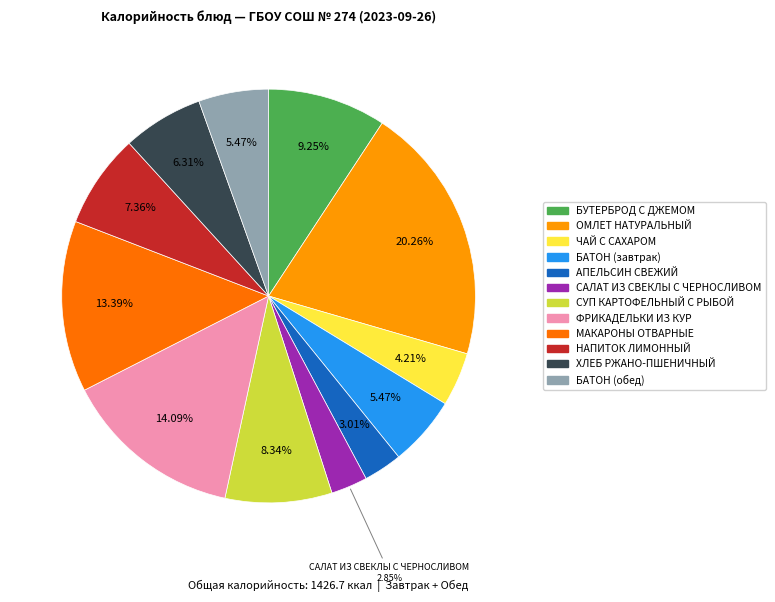

Does НАПИТОК ЛИМОННЫЙ account for over 50% of the chart?

No